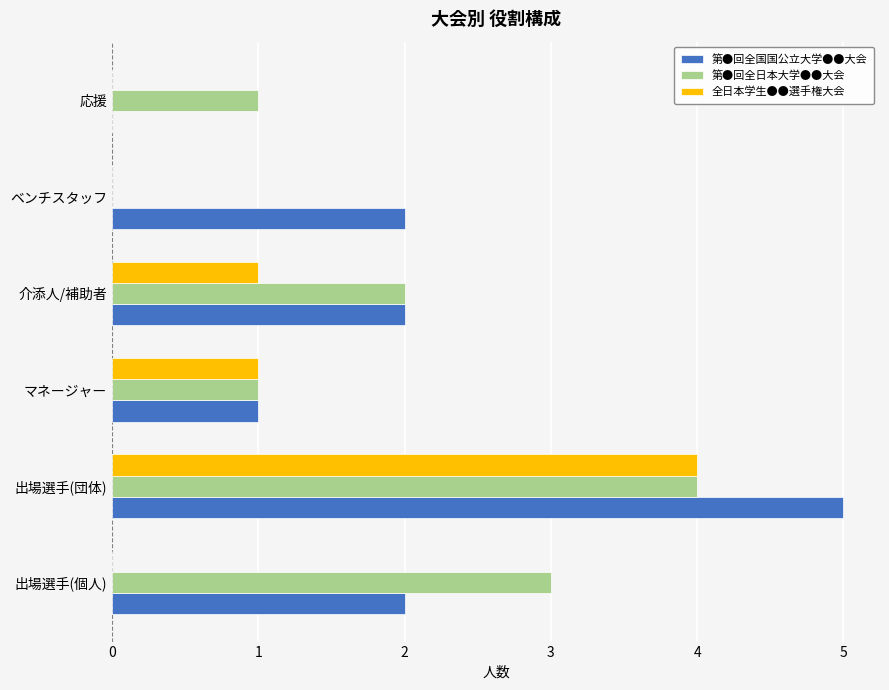

What is the sum of all 第●回全国国公立大学●●大会 values?

12